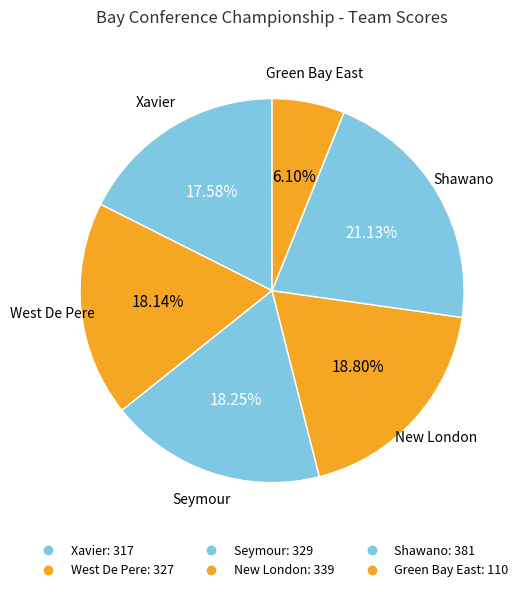

The New London slice represents 19% of the pie. True or false?

True